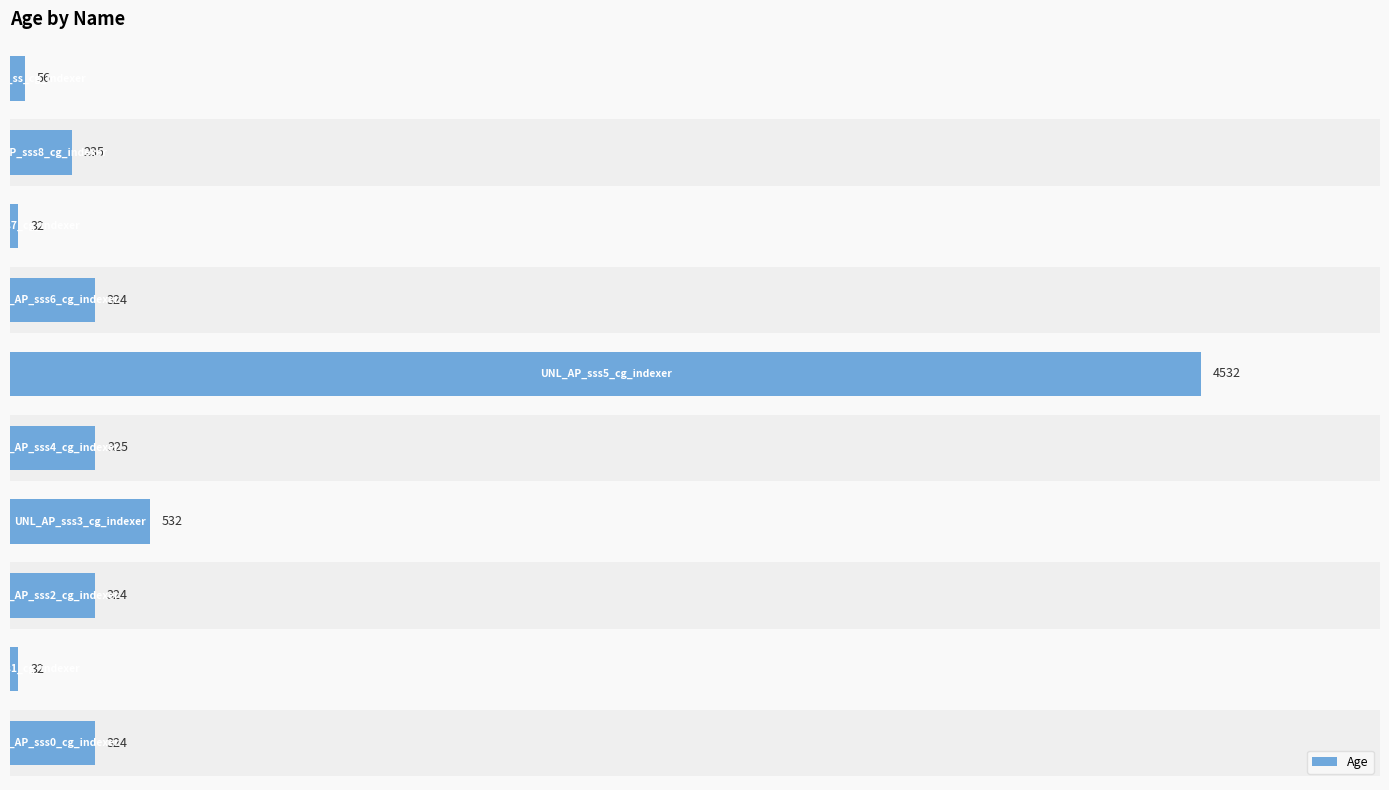

What is the sum of the values at 3000 and 1000?

564